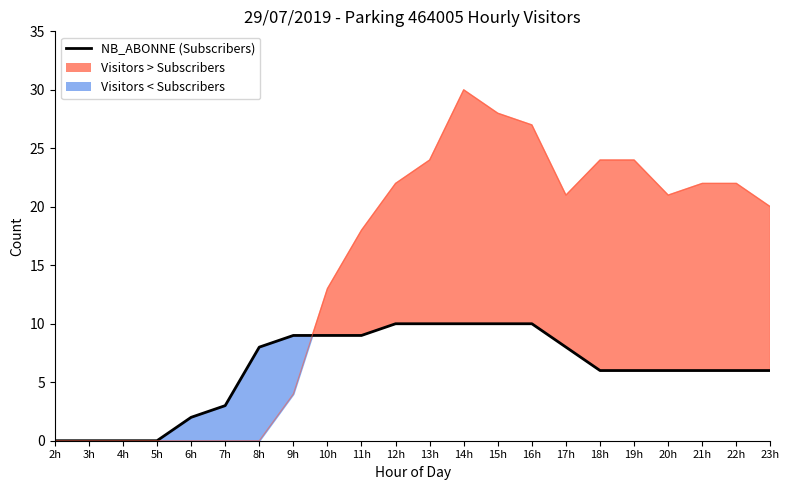

The value of NB_ABONNE (Subscribers) at 5h is 7. True or false?

False